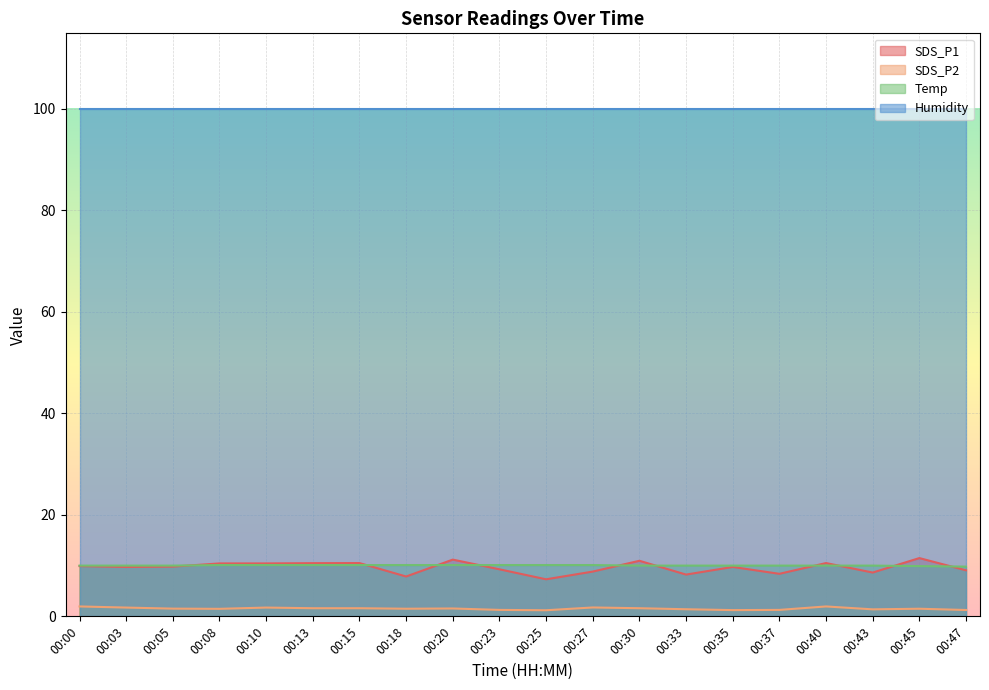

What is the maximum value for SDS_P1?

11.5